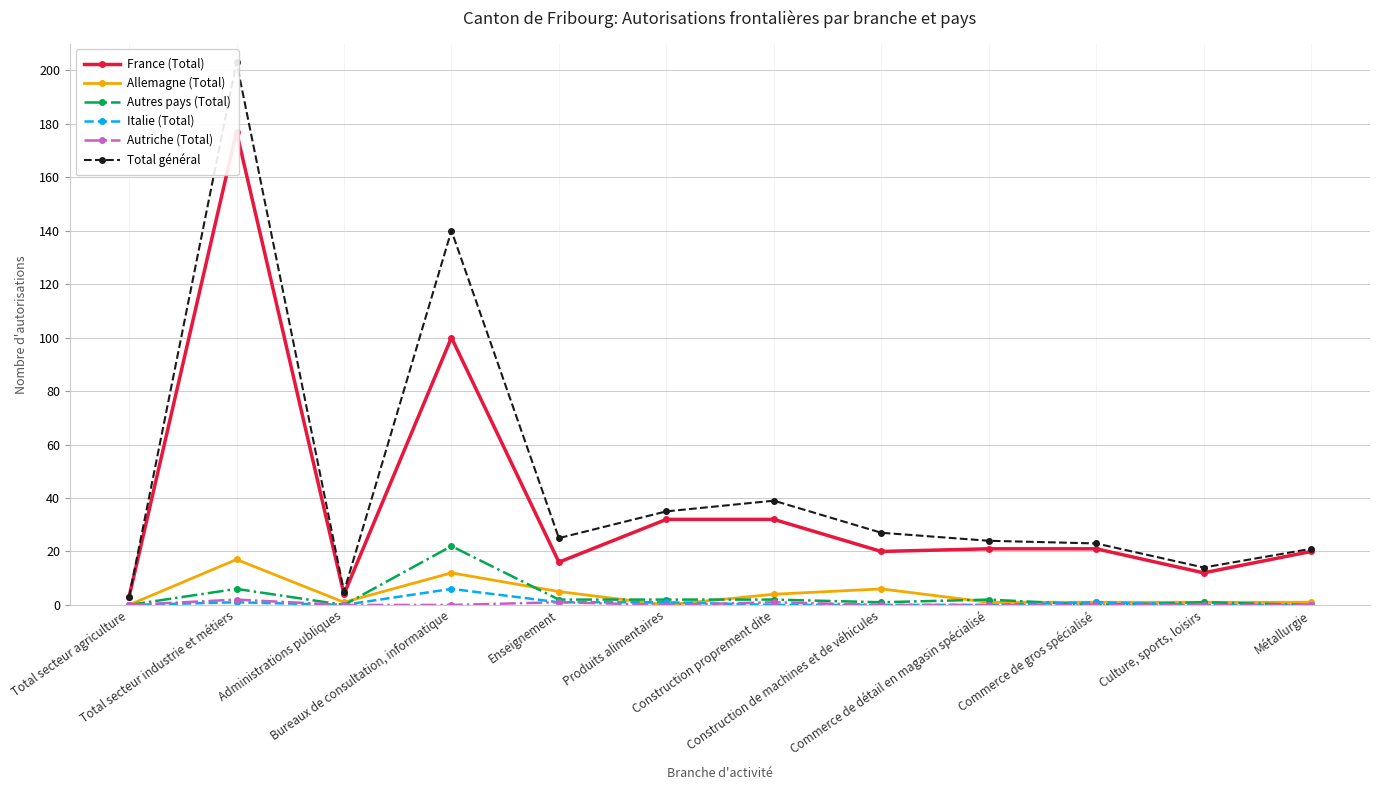

True or false: Autres pays (Total) and France (Total) intersect in this chart.

False